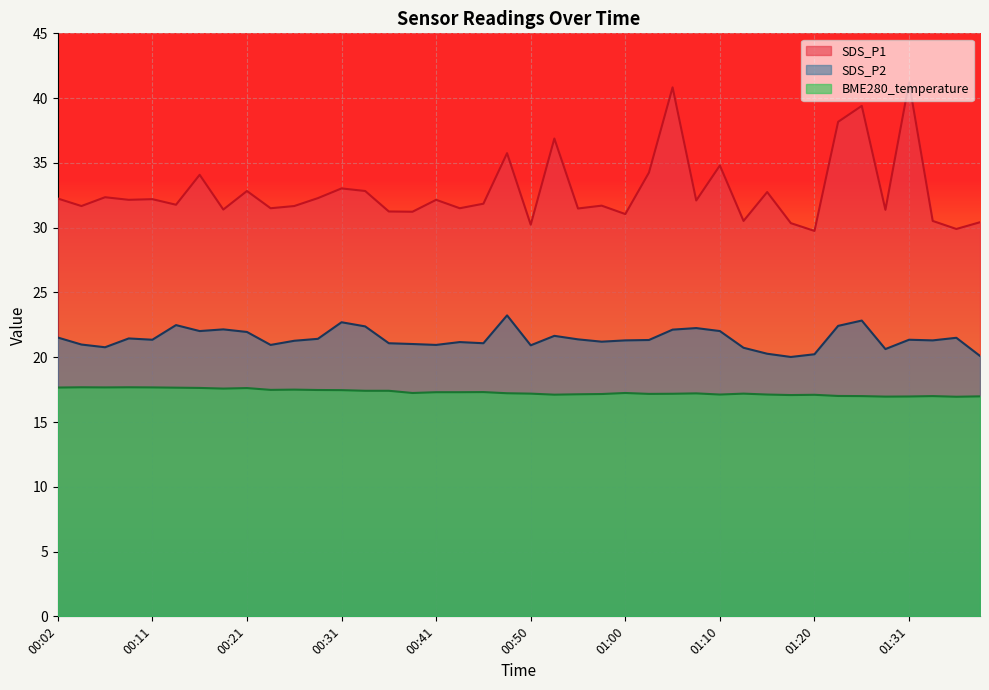

Reading left to right, extract all data points from this chart.

SDS_P1: 00:02=32.2	00:04=31.7	00:07=32.4	00:09=32.1	00:11=32.2	00:14=31.8	00:16=34.1	00:19=31.4	00:21=32.8	00:23=31.5	00:26=31.7	00:28=32.3	00:31=33.0	00:33=32.8	00:36=31.2	00:38=31.2	00:41=32.1	00:43=31.5	00:46=31.9	00:48=35.8	00:50=30.2	00:53=36.9	00:55=31.5	00:58=31.7	01:00=31.1	01:03=34.2	01:05=40.8	01:07=32.1	01:10=34.8	01:13=30.5	01:15=32.8	01:18=30.4	01:20=29.8	01:23=38.2	01:26=39.4	01:28=31.4	01:31=41.2	01:33=30.5	01:36=29.9	01:39=30.4
SDS_P2: 00:02=21.5	00:04=21.0	00:07=20.8	00:09=21.4	00:11=21.4	00:14=22.5	00:16=22.0	00:19=22.1	00:21=21.9	00:23=20.9	00:26=21.3	00:28=21.4	00:31=22.7	00:33=22.4	00:36=21.1	00:38=21.0	00:41=20.9	00:43=21.2	00:46=21.1	00:48=23.2	00:50=20.9	00:53=21.6	00:55=21.4	00:58=21.2	01:00=21.3	01:03=21.3	01:05=22.1	01:07=22.2	01:10=22.0	01:13=20.7	01:15=20.3	01:18=20.0	01:20=20.2	01:23=22.4	01:26=22.8	01:28=20.6	01:31=21.4	01:33=21.3	01:36=21.5	01:39=20.1
BME280_temperature: 00:02=17.7	00:04=17.7	00:07=17.7	00:09=17.7	00:11=17.7	00:14=17.6	00:16=17.6	00:19=17.6	00:21=17.6	00:23=17.5	00:26=17.5	00:28=17.5	00:31=17.5	00:33=17.4	00:36=17.4	00:38=17.2	00:41=17.3	00:43=17.3	00:46=17.3	00:48=17.2	00:50=17.2	00:53=17.1	00:55=17.1	00:58=17.2	01:00=17.2	01:03=17.2	01:05=17.2	01:07=17.2	01:10=17.1	01:13=17.2	01:15=17.1	01:18=17.1	01:20=17.1	01:23=17.0	01:26=17.0	01:28=17.0	01:31=17.0	01:33=17.0	01:36=16.9	01:39=17.0